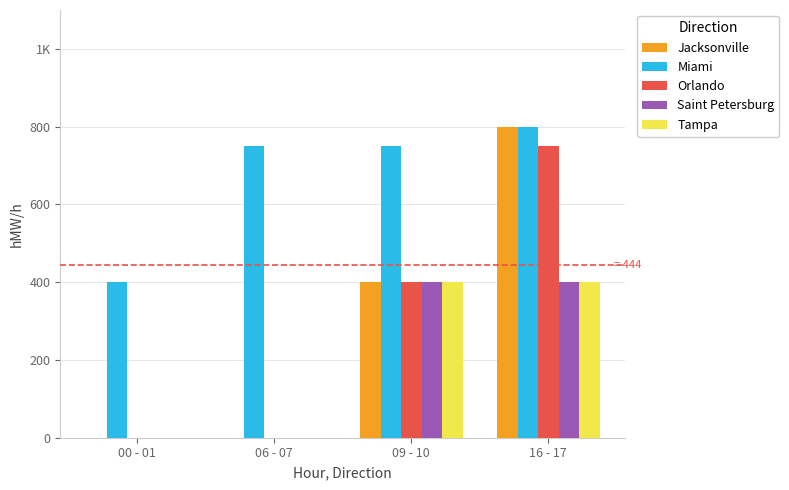

Are the bars horizontal?

No